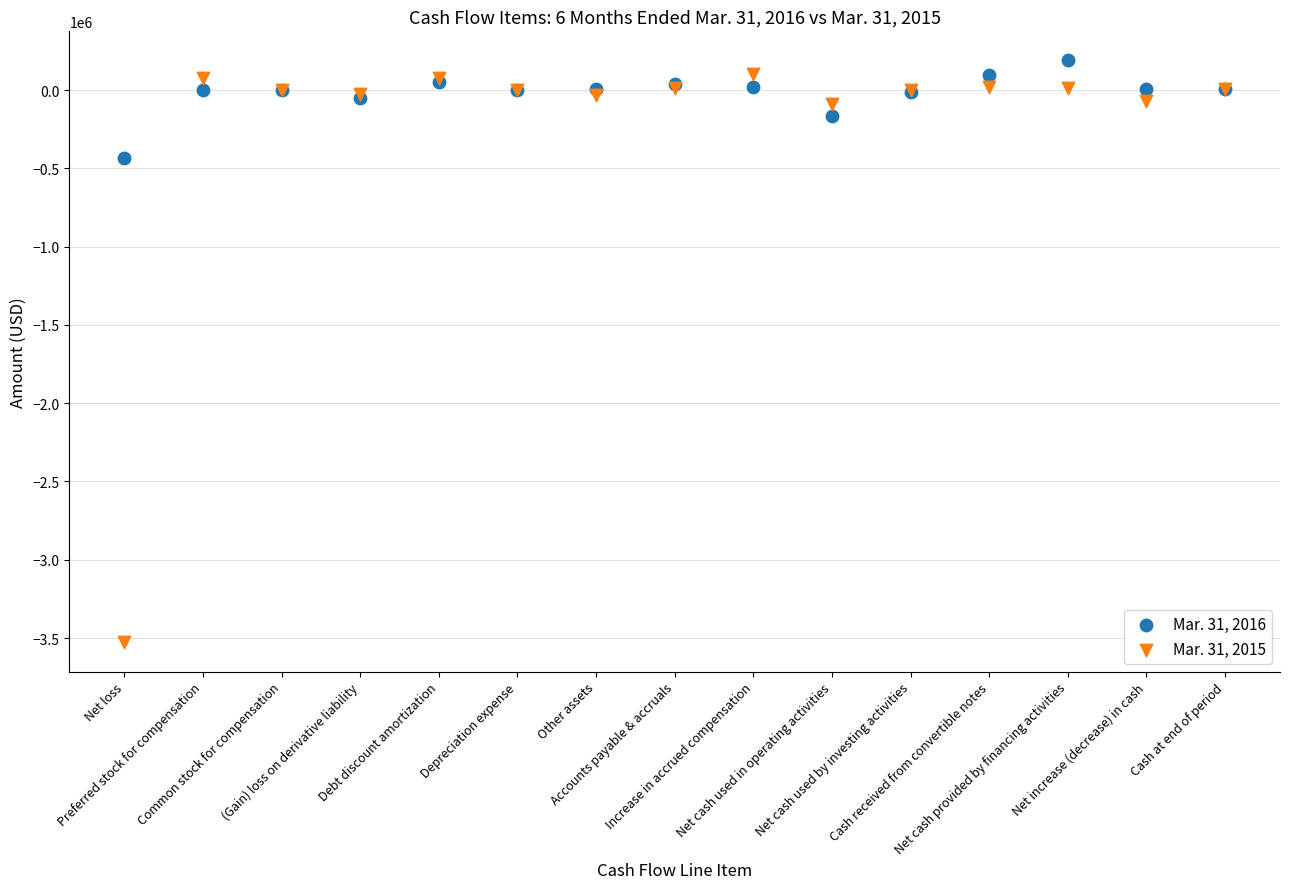

Across all series, what Y value is closest to -1669287?

-431035